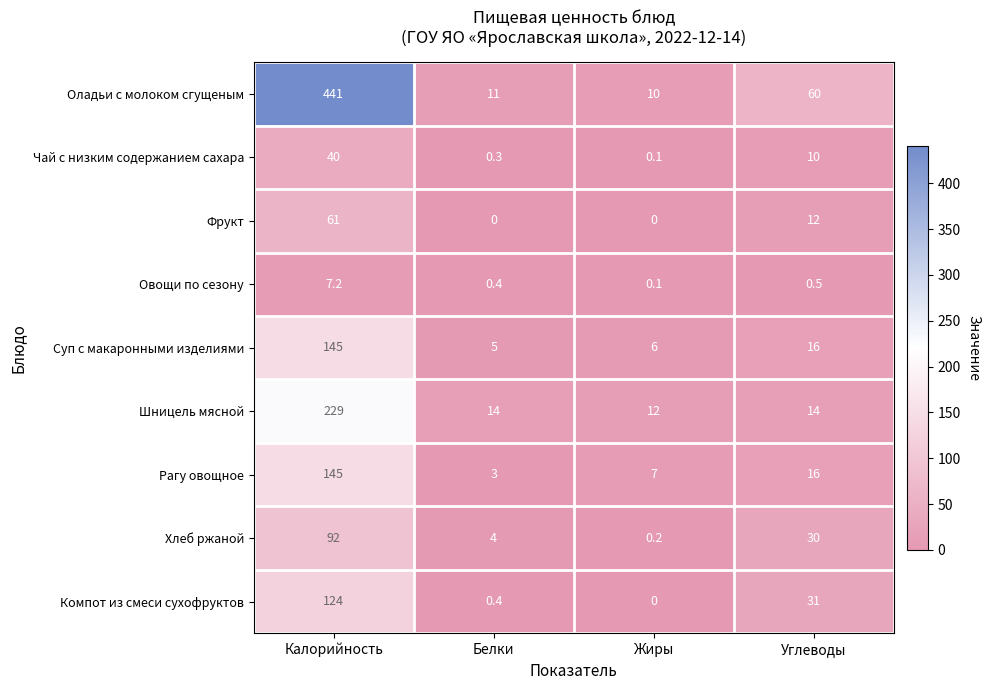

The Рагу овощное series shows 16.0 at Углеводы. True or false?

True